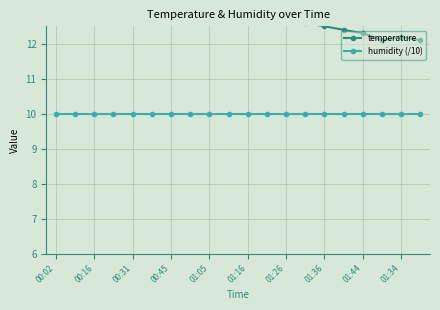

At 01:44, list the series in order from smallest to largest.

humidity (/10), temperature